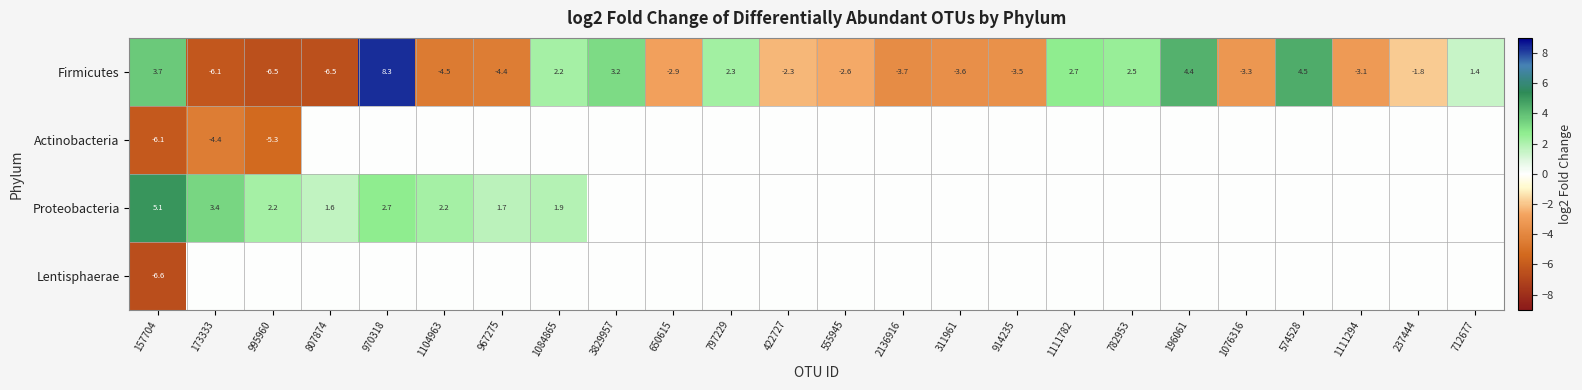

At how many categories does at least one series exceed 8?

1